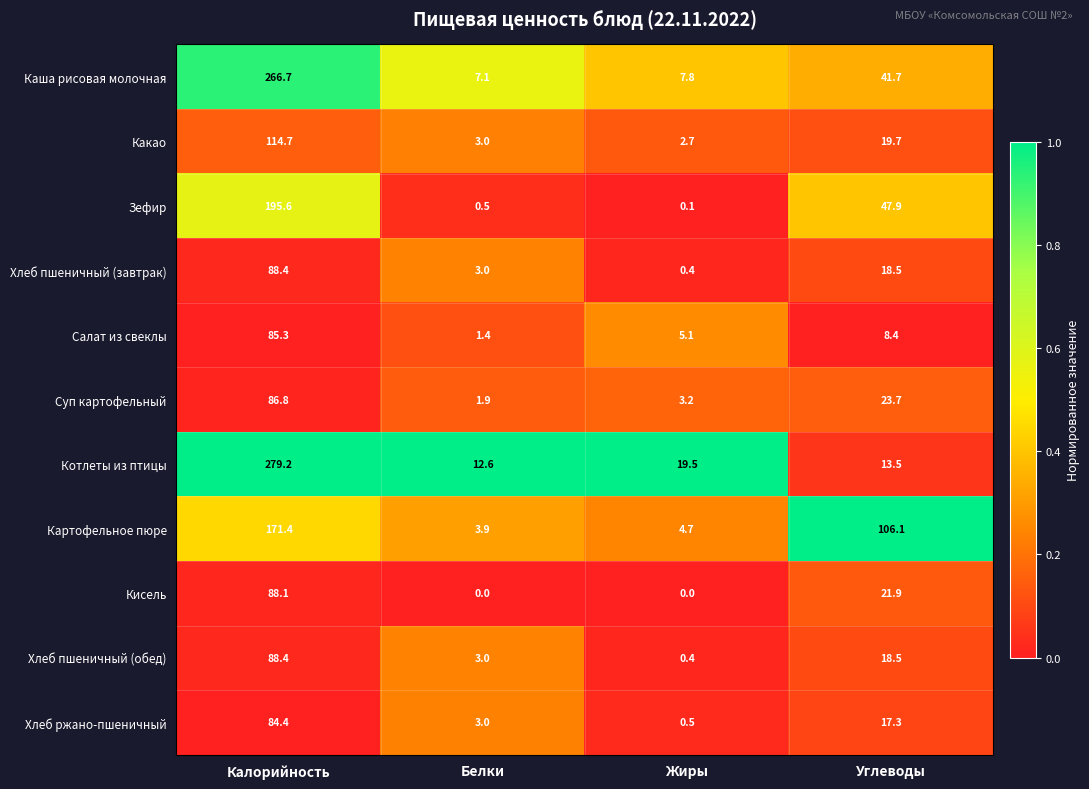

True or false: Какао has a value of 4.8 at Углеводы.

False